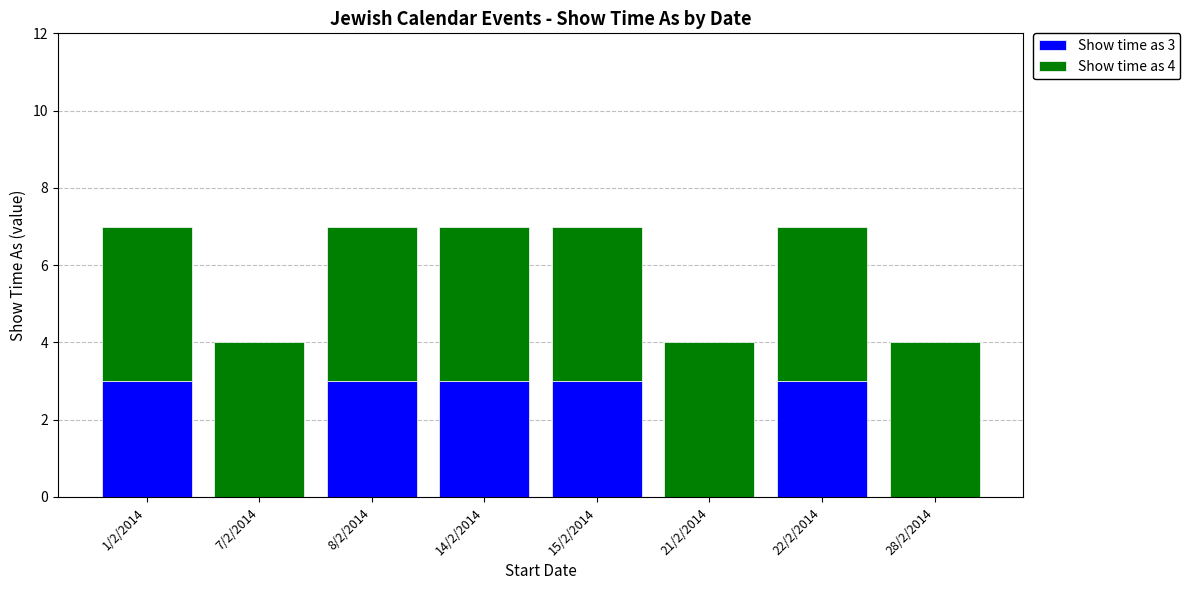

What is the total value across all series at 28/2/2014?

4